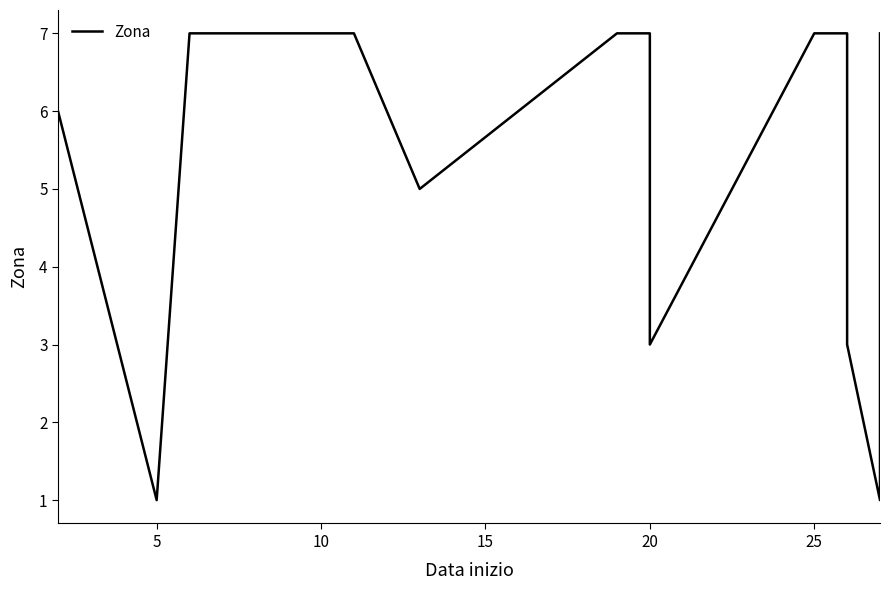

Is this an area chart (filled region under the line)?

No